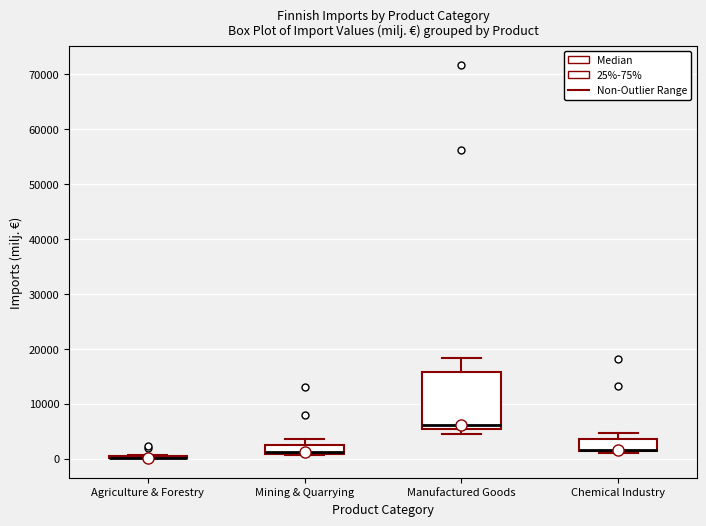

Where is the lower edge of the box for Manufactured Goods on the y-axis? The values are not printed on the chart, so give them approximately, as read against the axis.

5000